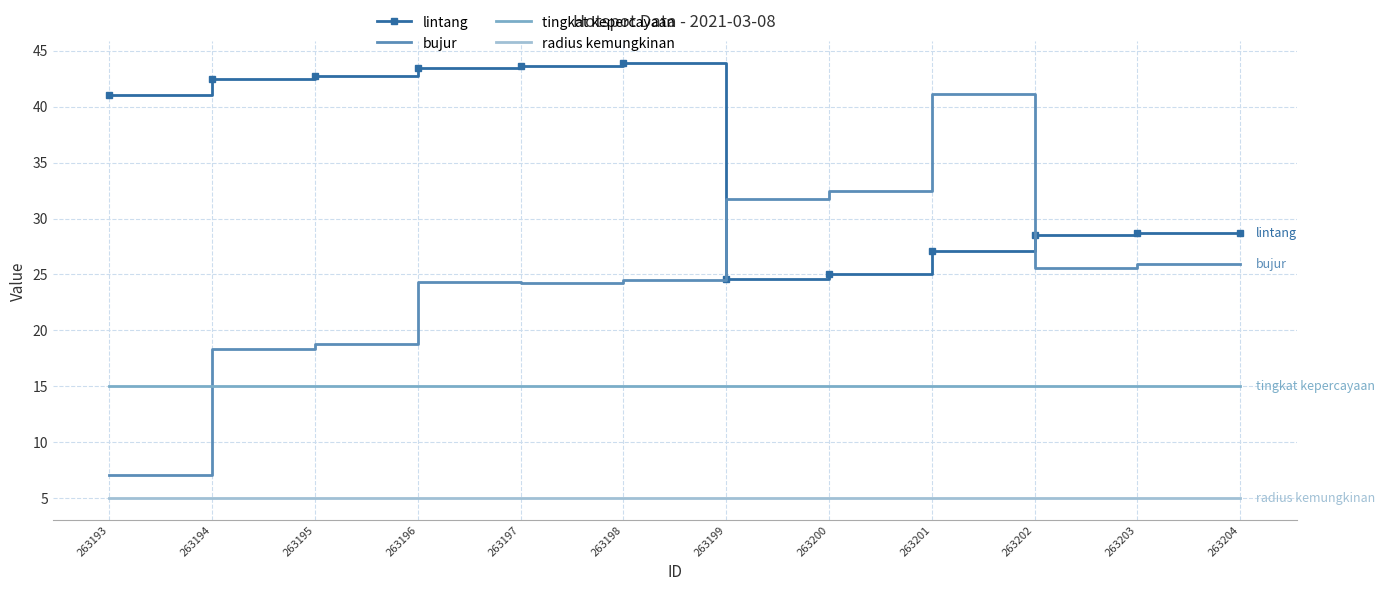

What is the highest value of the bujur series?

41.1